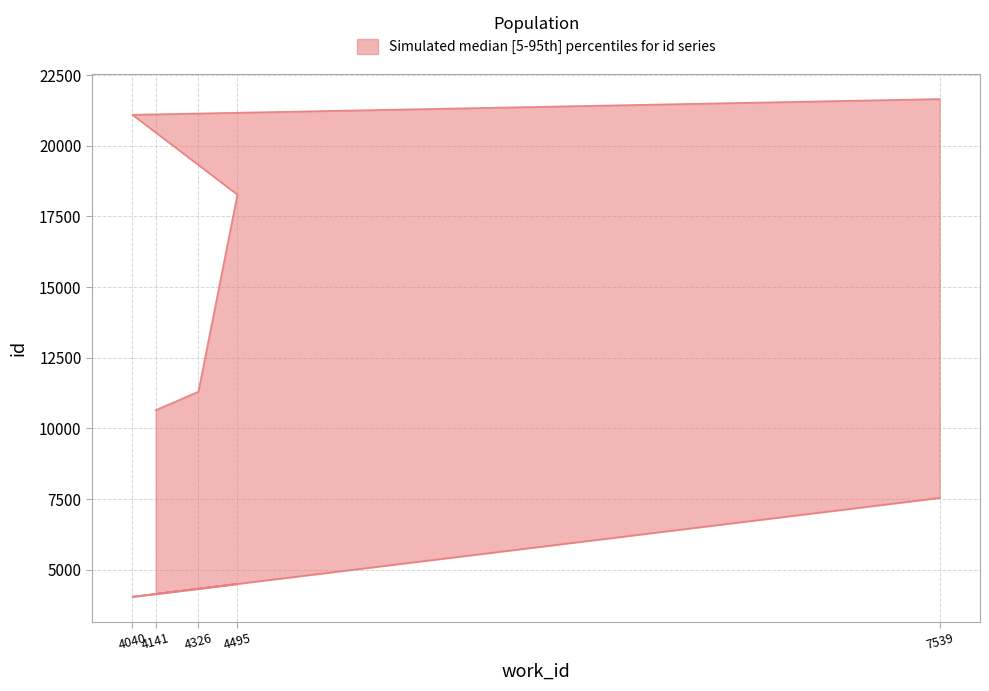

True or false: upper has more than 2 points higher than both neighbors.

False